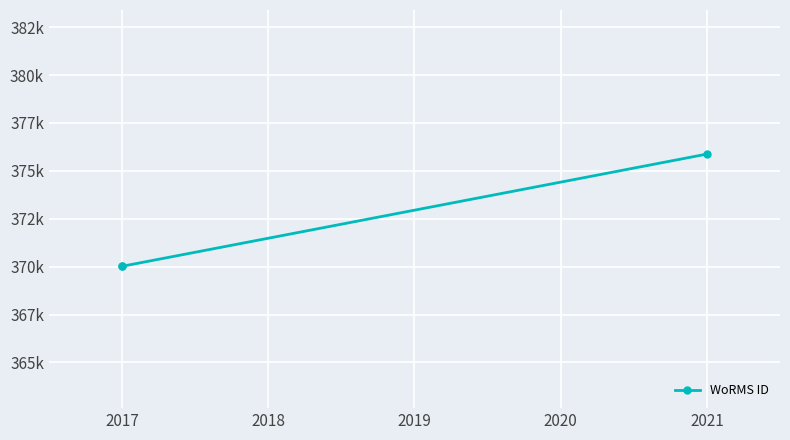

What is the difference between the maximum and minimum values?

5855